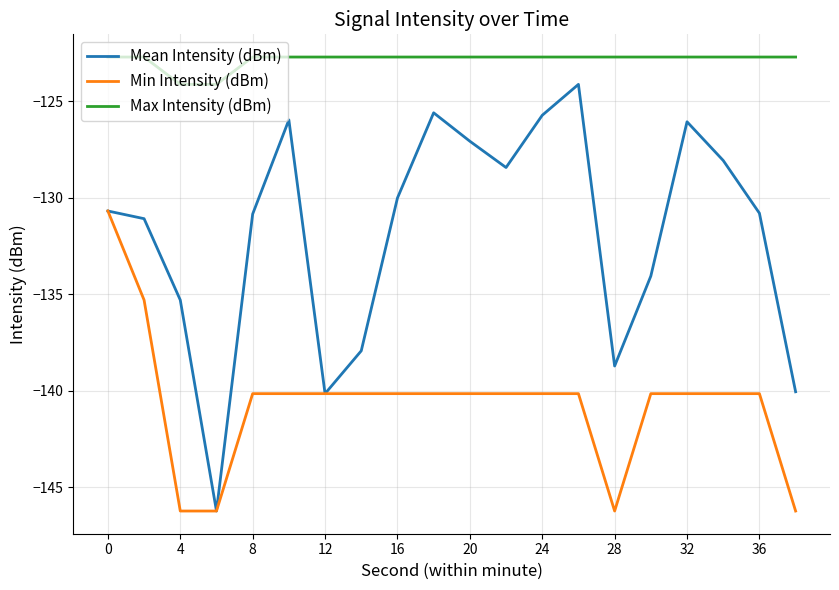

Rank the series by their maximum value, from lowest to highest.

Min Intensity (dBm), Mean Intensity (dBm), Max Intensity (dBm)